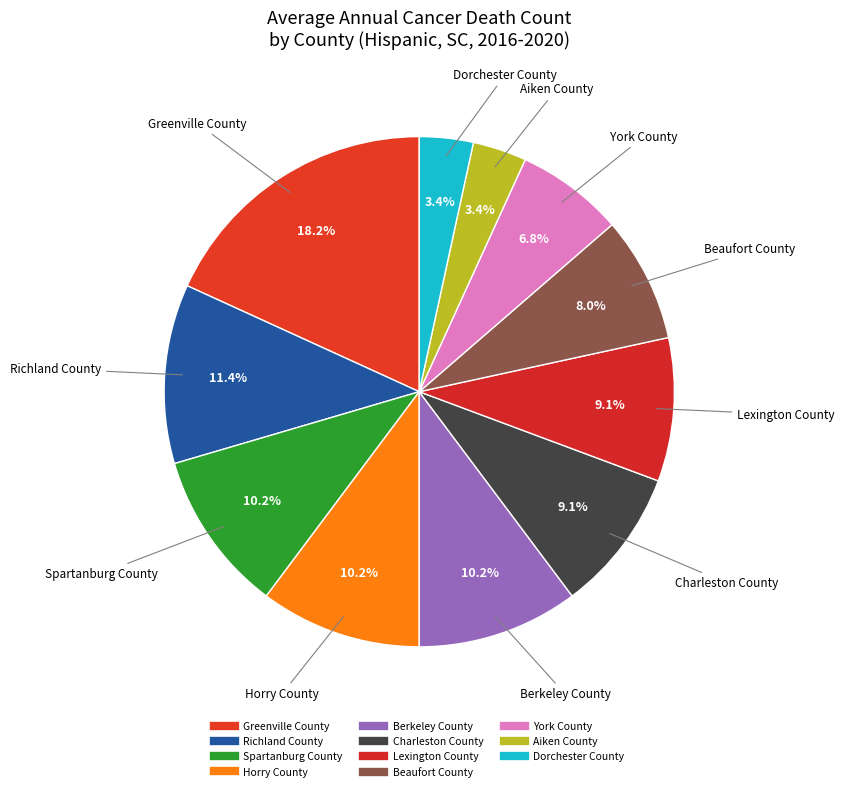

To the nearest percent, what portion does Beaufort County represent?

8%